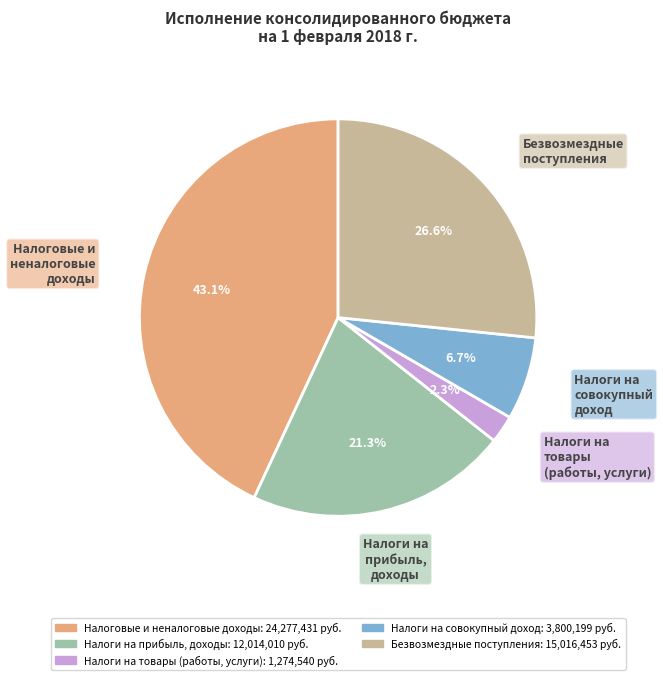

Is there a majority slice in this chart?

No